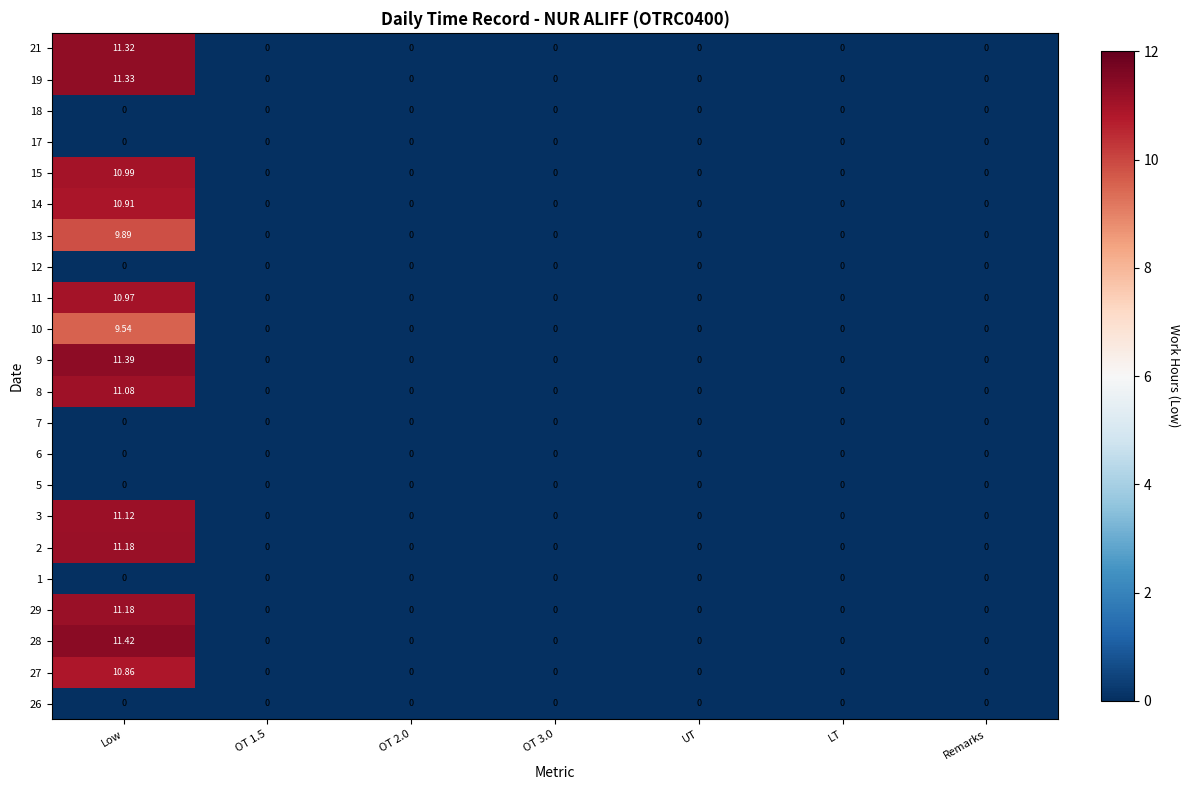

At which category does the chart reach its peak across all series?

Low